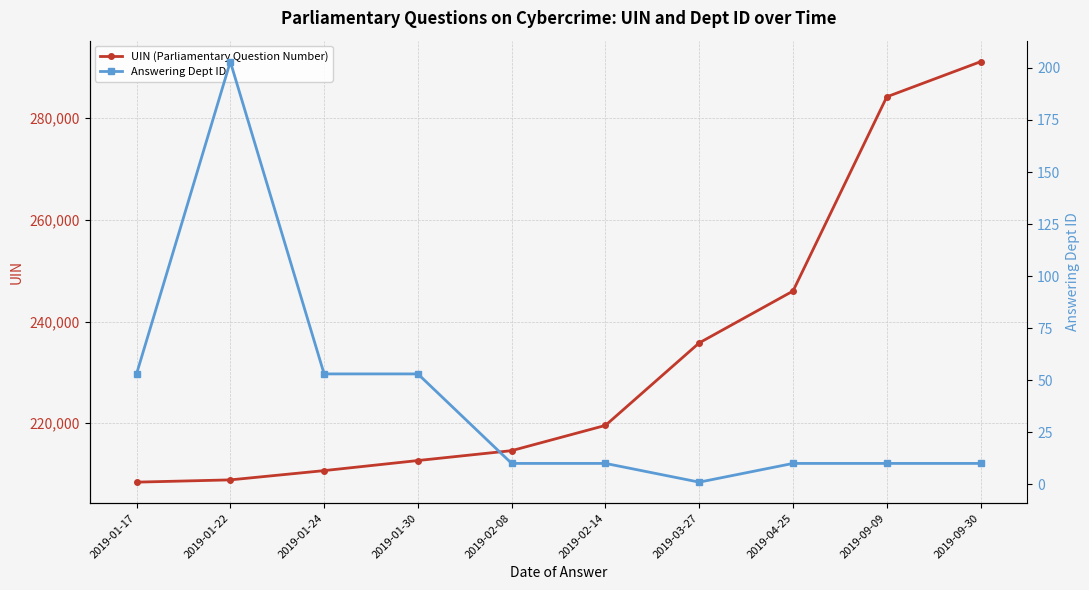

At 2019-04-25, list the series in order from largest to smallest.

UIN (Parliamentary Question Number), Answering Dept ID